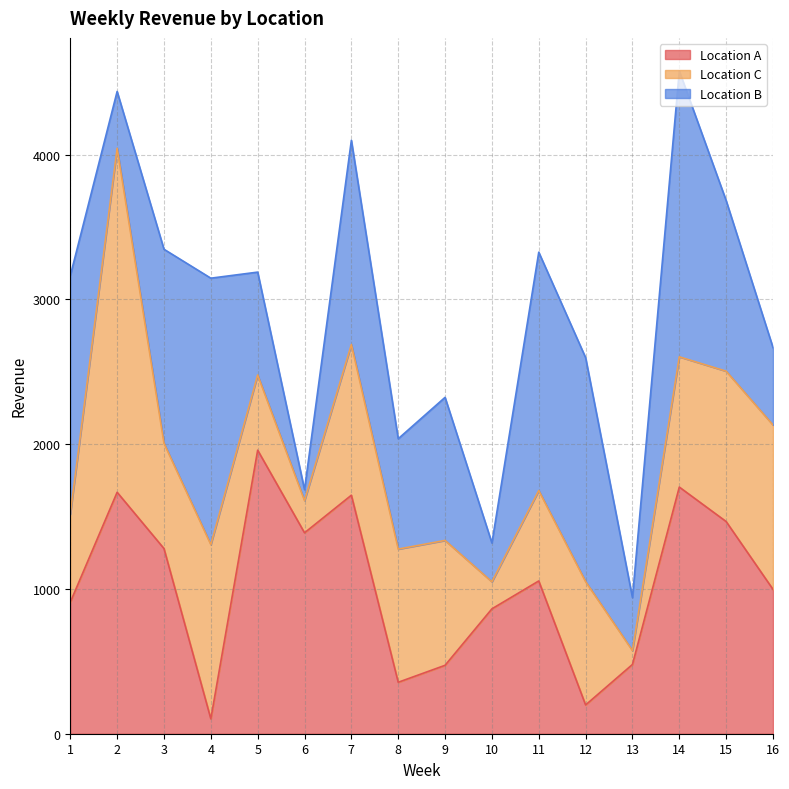

Is the value of Location A at 8 greater than the value of Location B at 5?

No